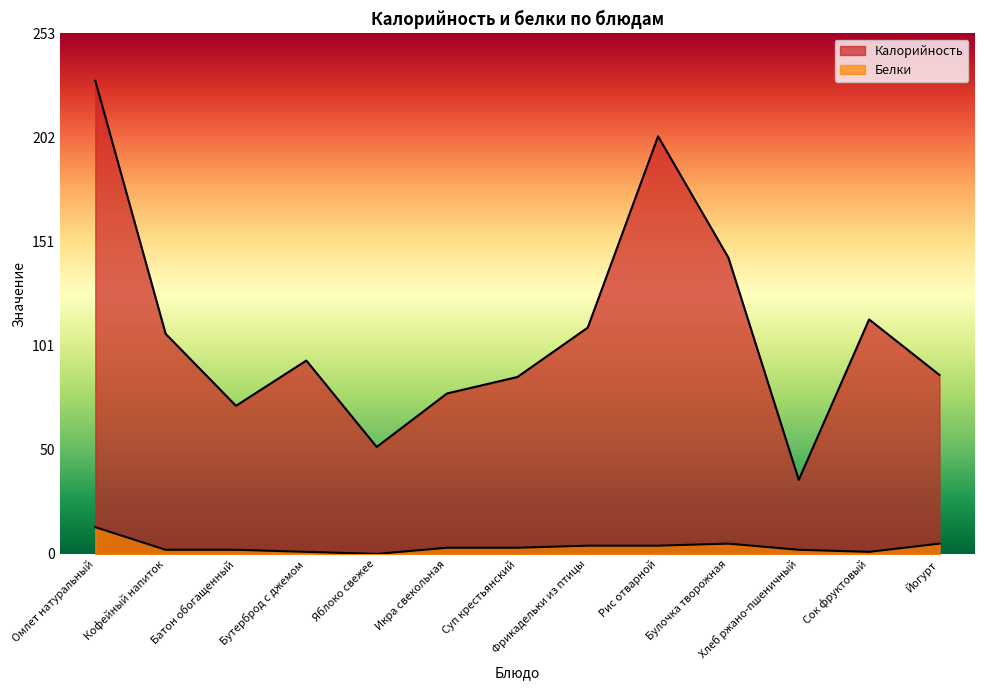

Rank the series by their maximum value, from highest to lowest.

Калорийность, Белки